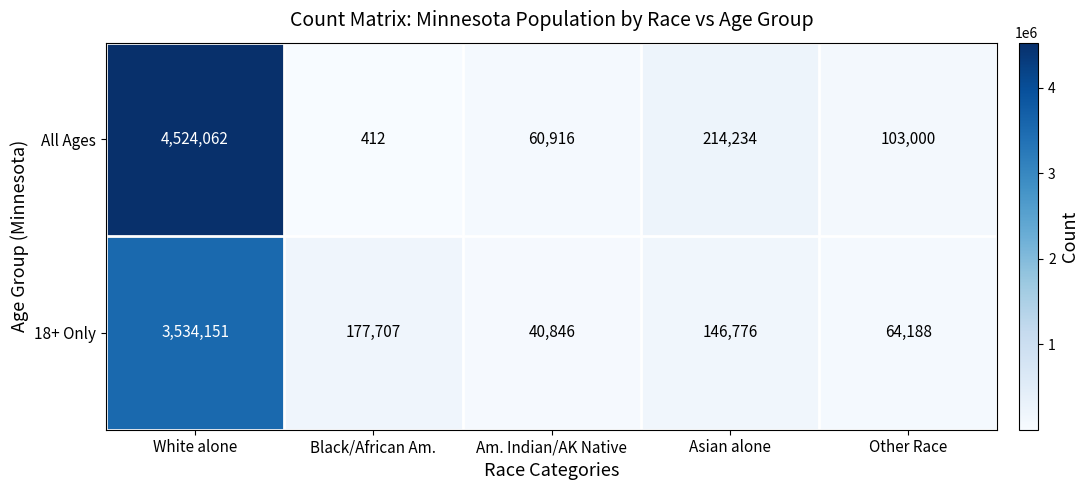

Is it true that All Ages equals 60916 at Am. Indian/AK Native?

True